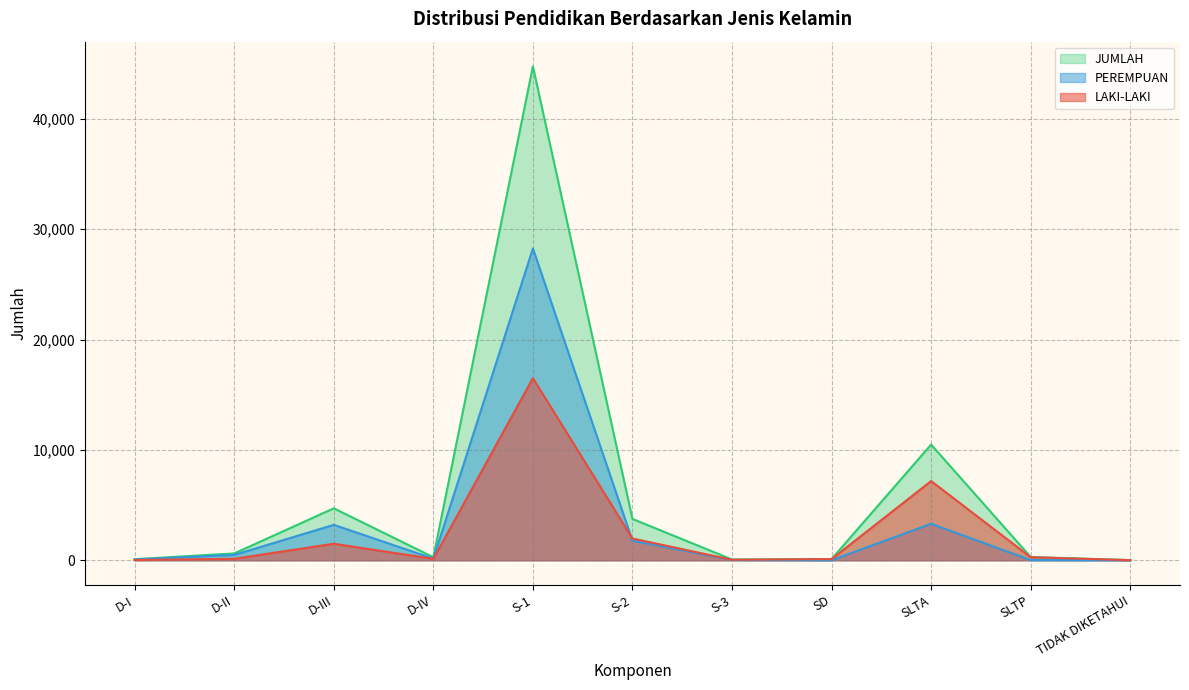

True or false: PEREMPUAN has a value of 3210 at D-III.

True